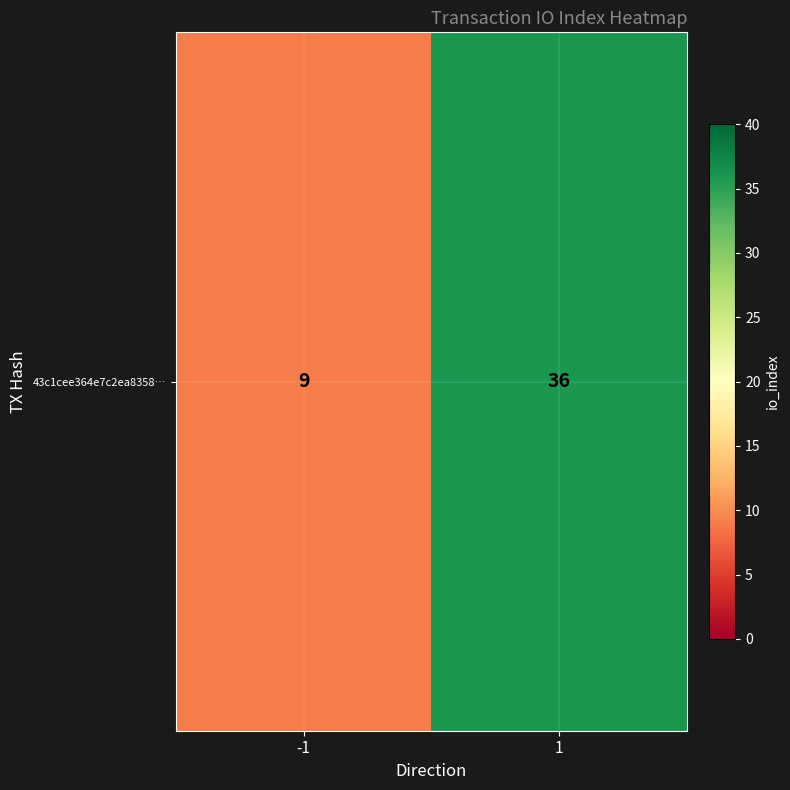

Reading right to left, transcribe all the data shown in this chart.

1=36	-1=9